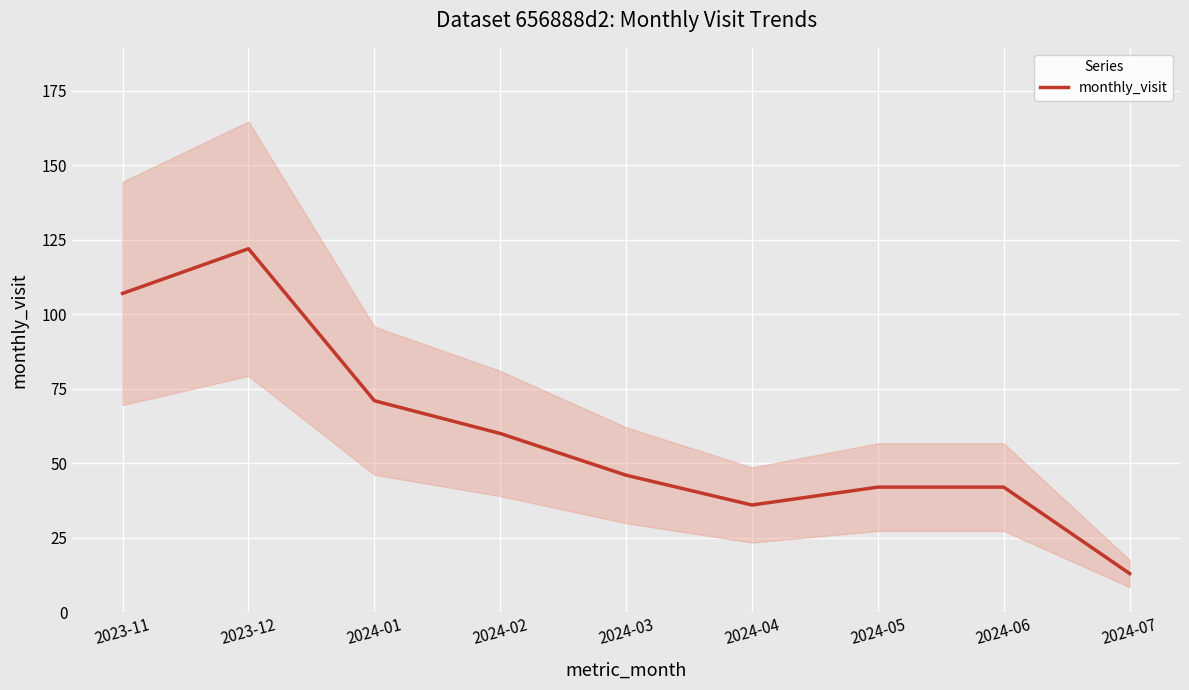

How many data points are less than 46?

4